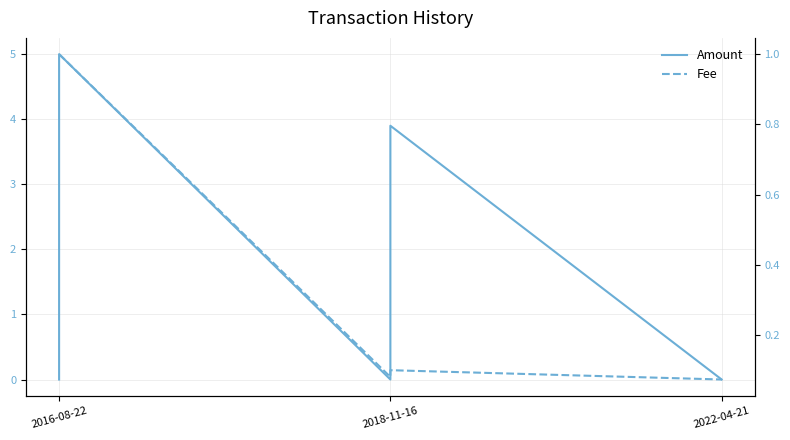

Which series has the widest spread of values?

Amount